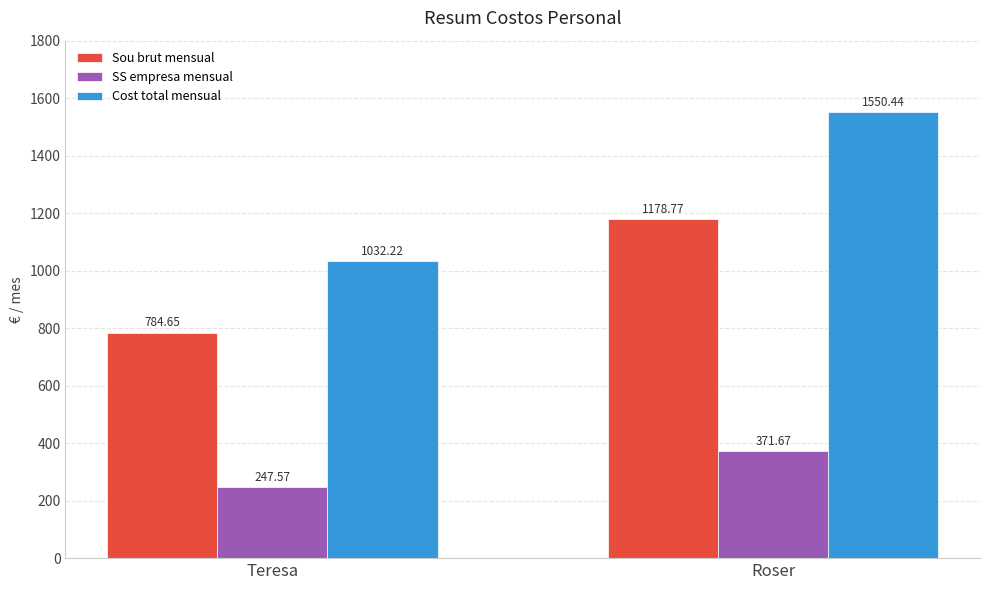

What value does the SS empresa mensual series have at Teresa?

247.6